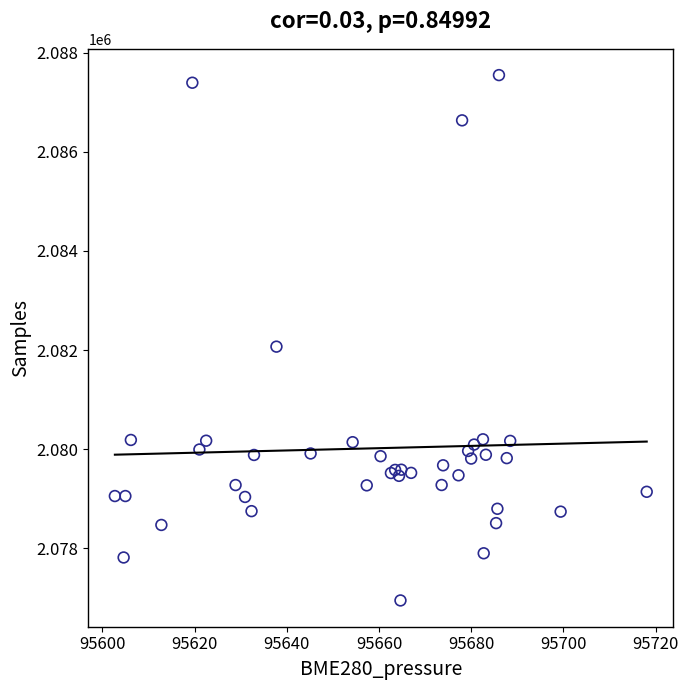

What Y value in the scatter plot is closest to 2082247?

2082068